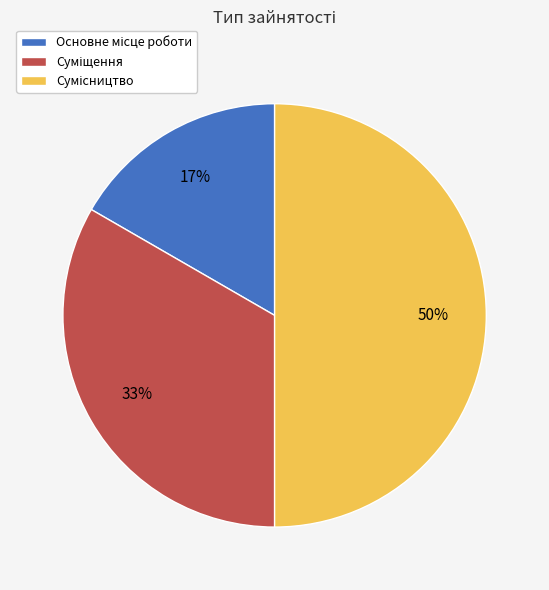

To the nearest percent, what is the difference between the largest and smallest slice percentages?

33%